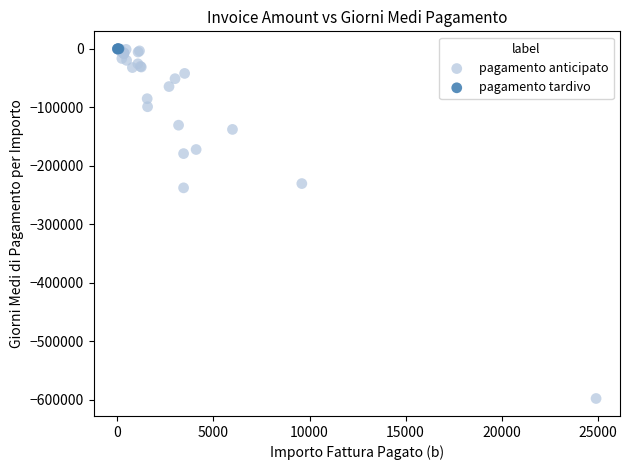

Which series reaches the minimum Y coordinate?

pagamento anticipato